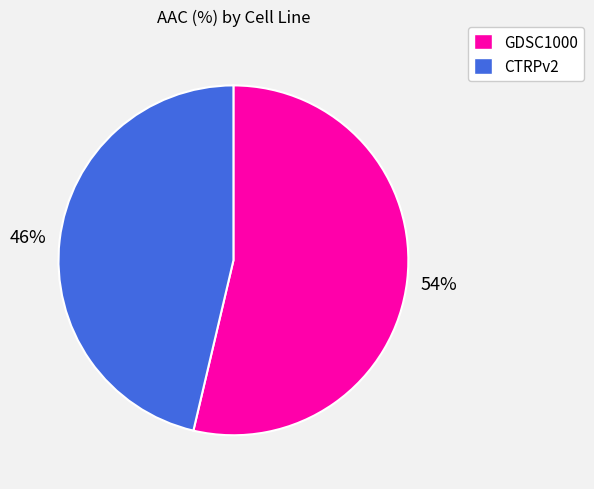

Approximately how many times larger is the value at CTRPv2 compared to GDSC1000?

0.9